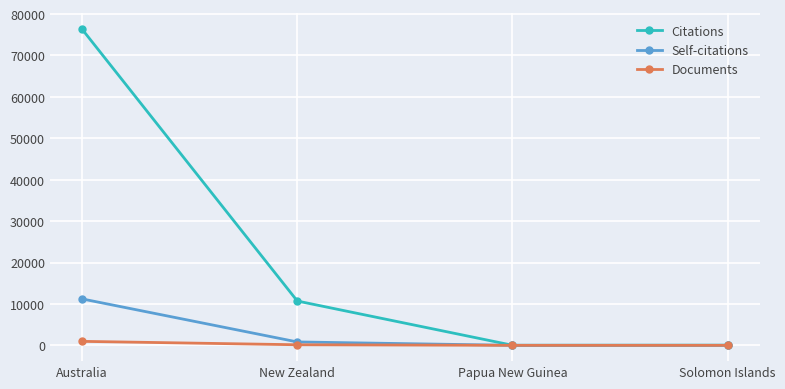

At which category is the sum across all series the highest?

Australia